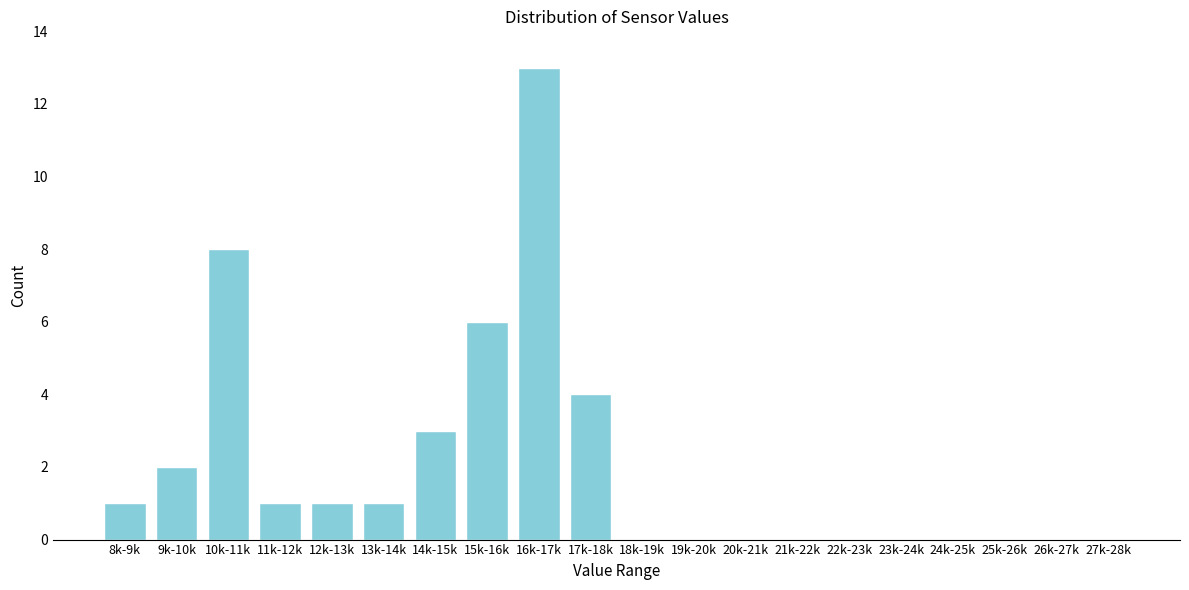

Reading left to right, what are all the values shown in this chart?

8k-9k=1	9k-10k=2	10k-11k=8	11k-12k=1	12k-13k=1	13k-14k=1	14k-15k=3	15k-16k=6	16k-17k=13	17k-18k=4	18k-19k=0	19k-20k=0	20k-21k=0	21k-22k=0	22k-23k=0	23k-24k=0	24k-25k=0	25k-26k=0	26k-27k=0	27k-28k=0